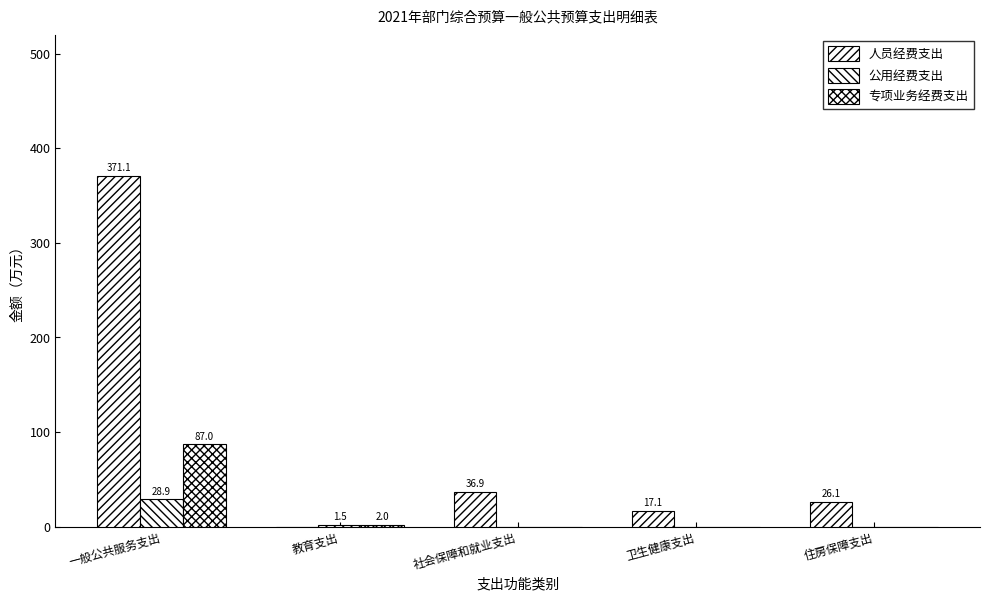

What is the difference between the second highest and second lowest values in the 公用经费支出 series?

1.5